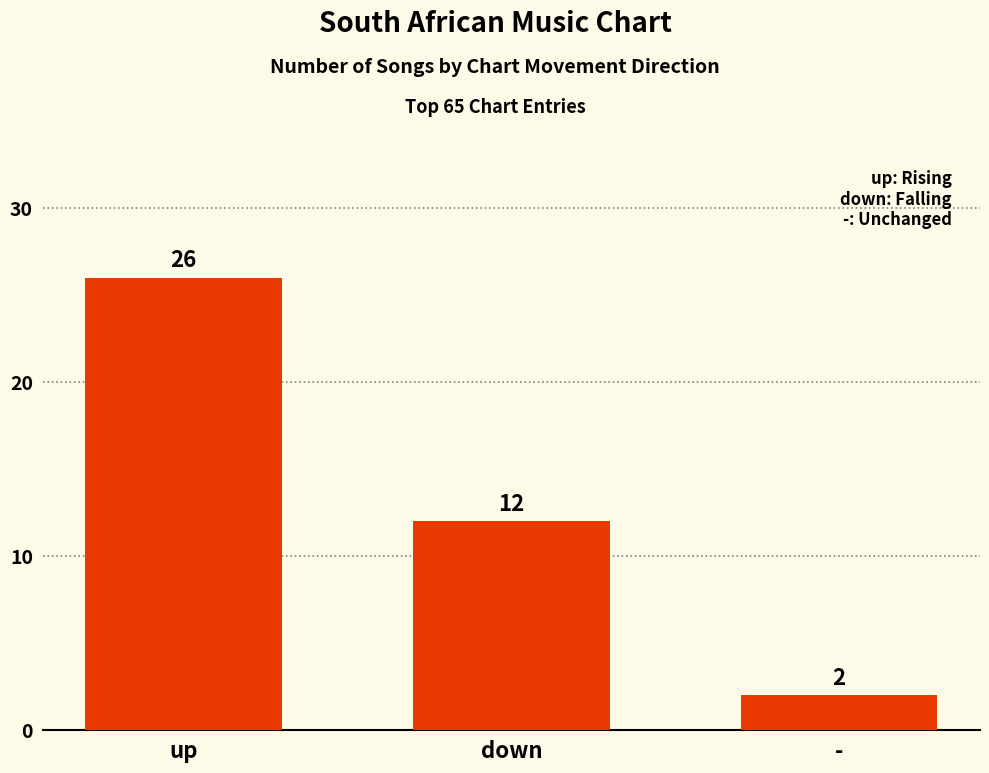

What position from the left is -?

3